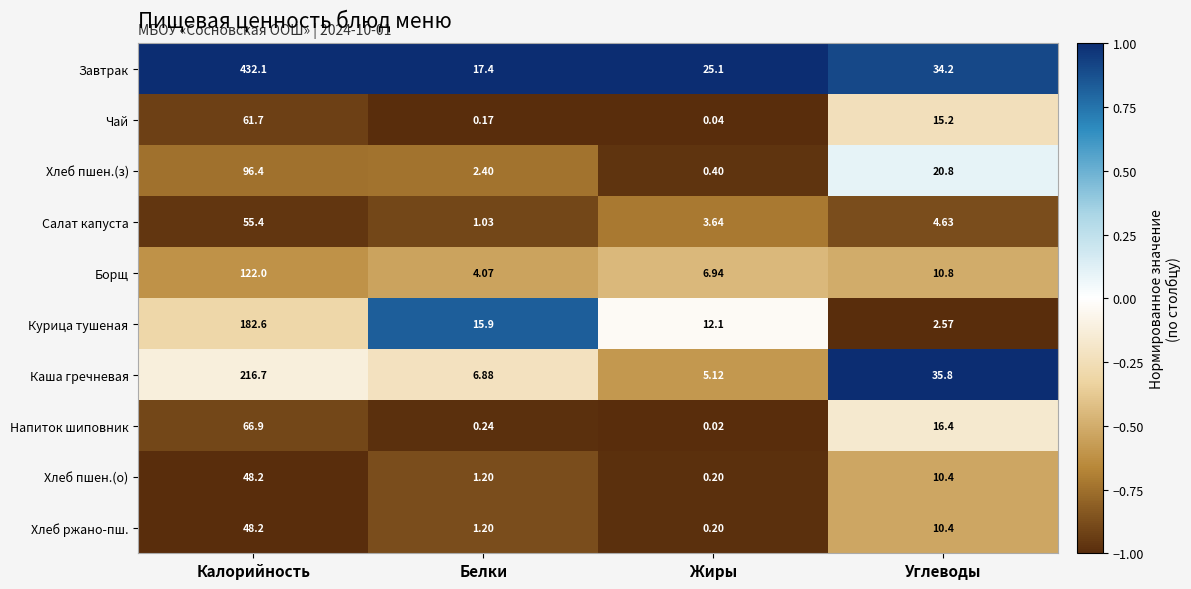

Which category has the highest value in the Курица тушеная series?

Калорийность